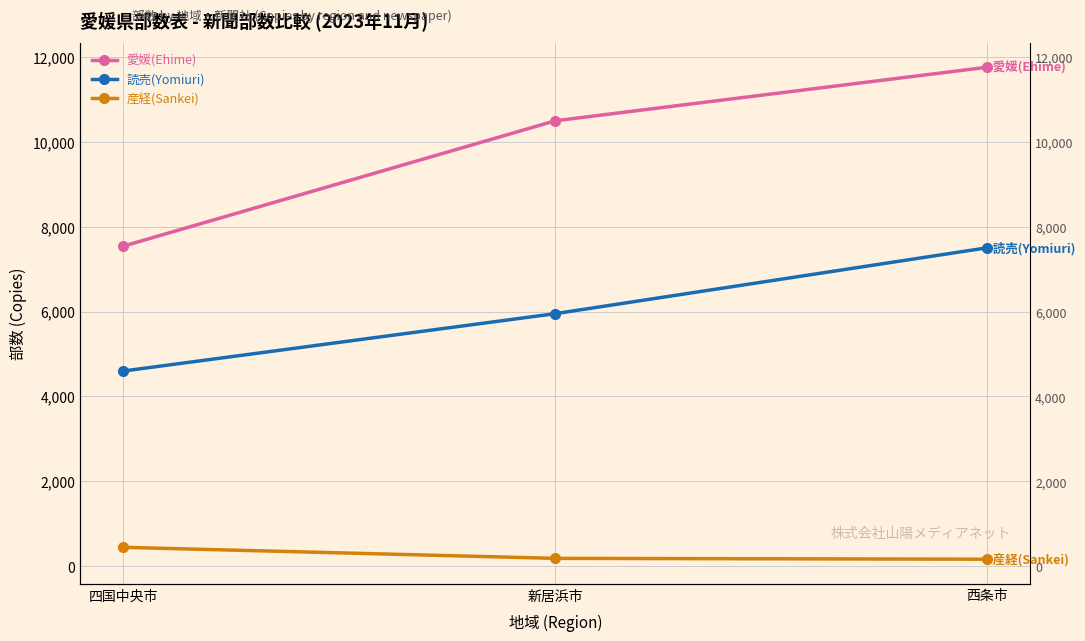

What is the difference between the maximum and minimum values in the 読売(Yomiuri) series?

2900